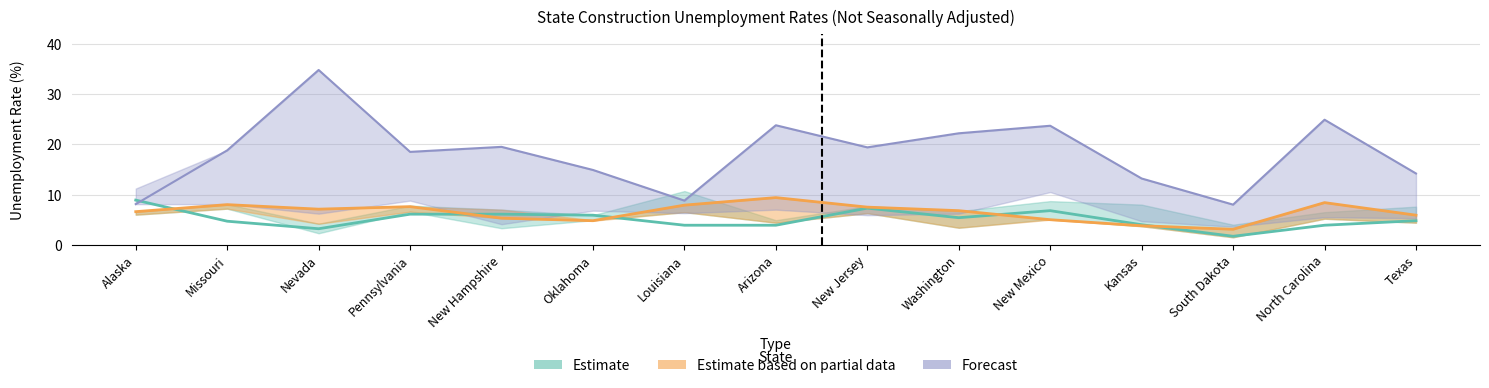

What is the spread (max minus min) of values at Louisiana?

4.9